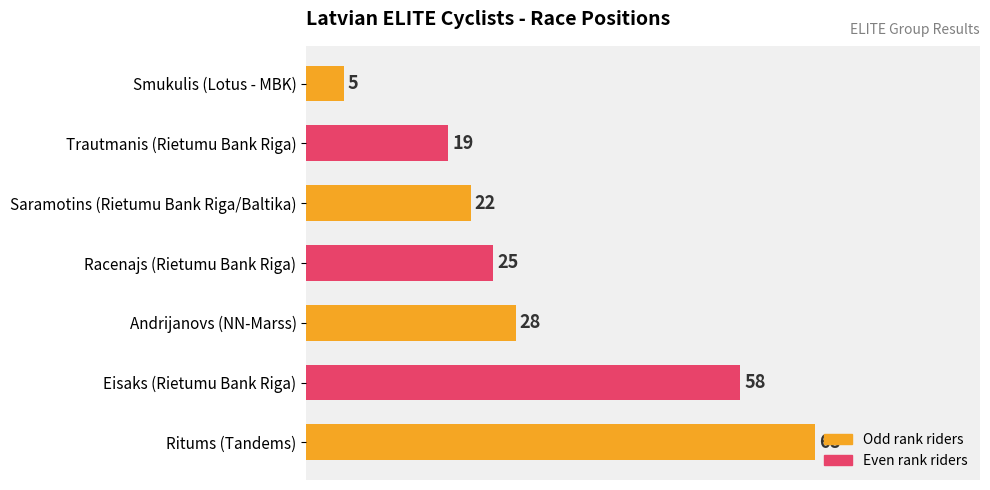

Rank the categories by value from highest to lowest.

Ritums (Tandems), Eisaks (Rietumu Bank Riga), Andrijanovs (NN-Marss), Racenajs (Rietumu Bank Riga), Saramotins (Rietumu Bank Riga/Baltika), Trautmanis (Rietumu Bank Riga), Smukulis (Lotus - MBK)